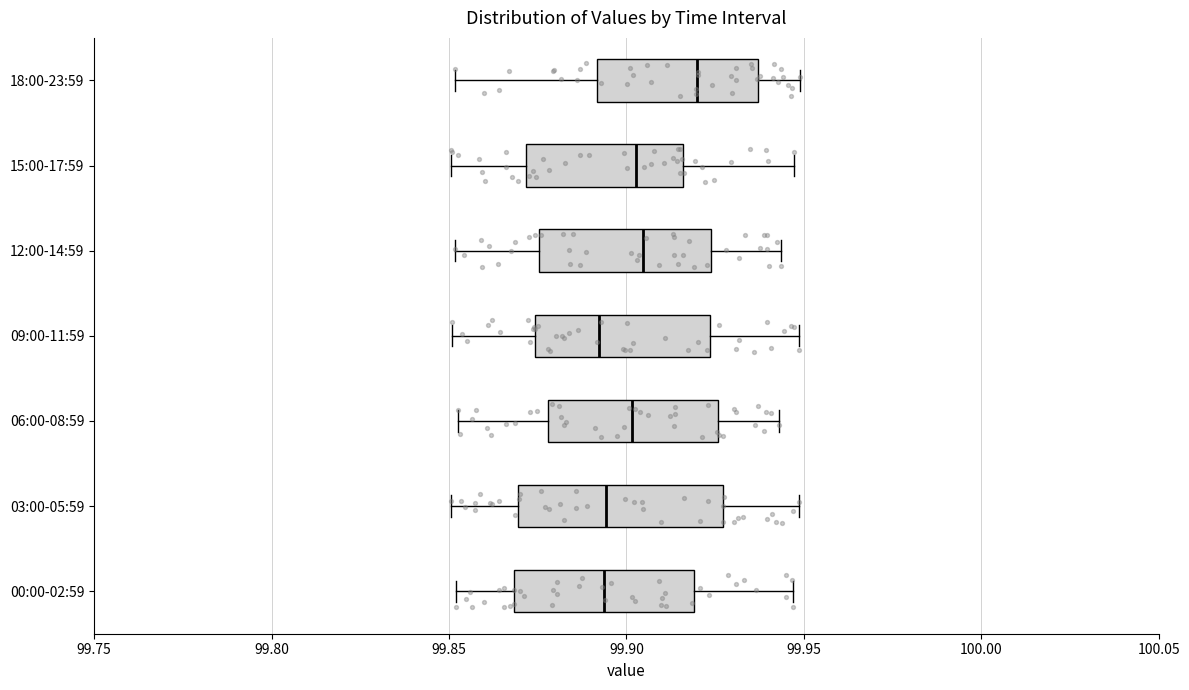

Reading bottom to top, read every box against the x-axis: the position of its median line, the range the box covers, and the ends of its whiskers. The values are not printed on the chart, so give them approximately, as read against the axis.

00:00-02:59: median 99.895, box 99.870 to 99.920, whiskers 99.850 to 99.945
03:00-05:59: median 99.895, box 99.870 to 99.925, whiskers 99.850 to 99.950
06:00-08:59: median 99.900, box 99.880 to 99.925, whiskers 99.855 to 99.945
09:00-11:59: median 99.890, box 99.875 to 99.925, whiskers 99.850 to 99.950
12:00-14:59: median 99.905, box 99.875 to 99.925, whiskers 99.850 to 99.945
15:00-17:59: median 99.905, box 99.870 to 99.915, whiskers 99.850 to 99.945
18:00-23:59: median 99.920, box 99.890 to 99.935, whiskers 99.850 to 99.950